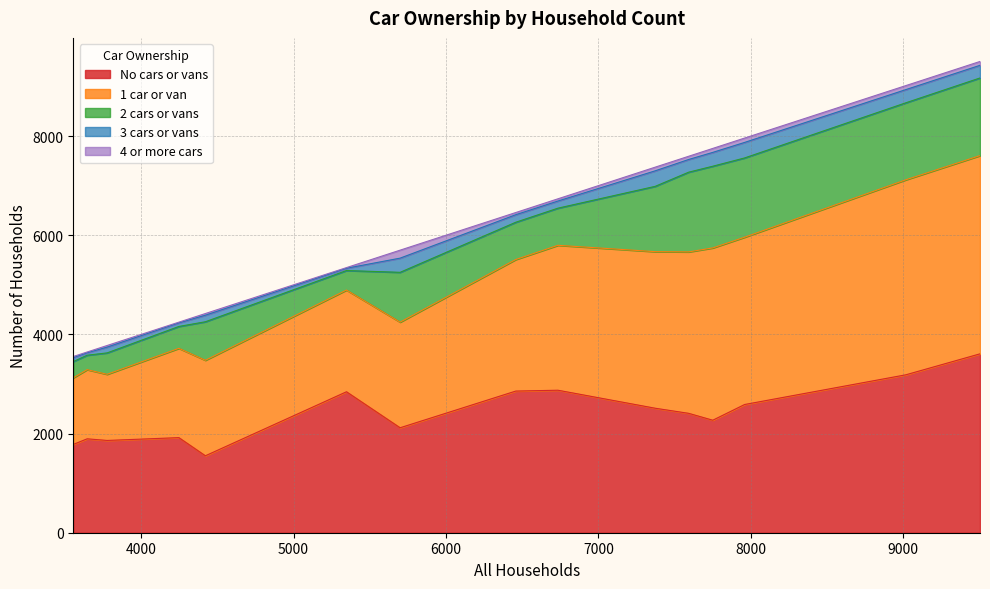

What is the highest value of the No cars or vans series?

3608